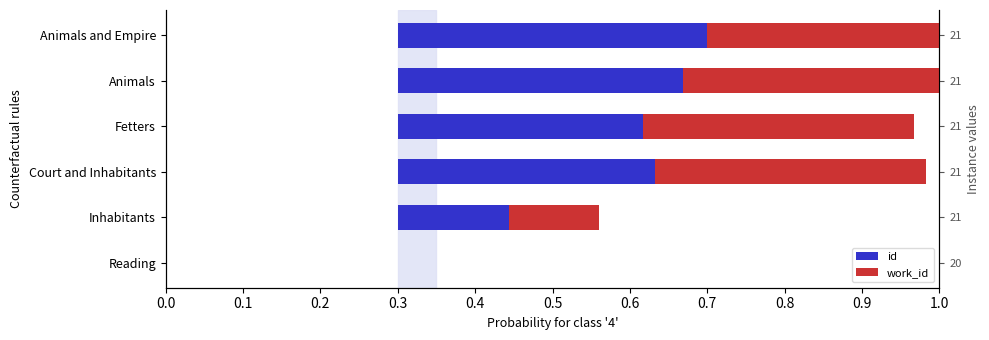

At how many categories does at least one series exceed 0?

5